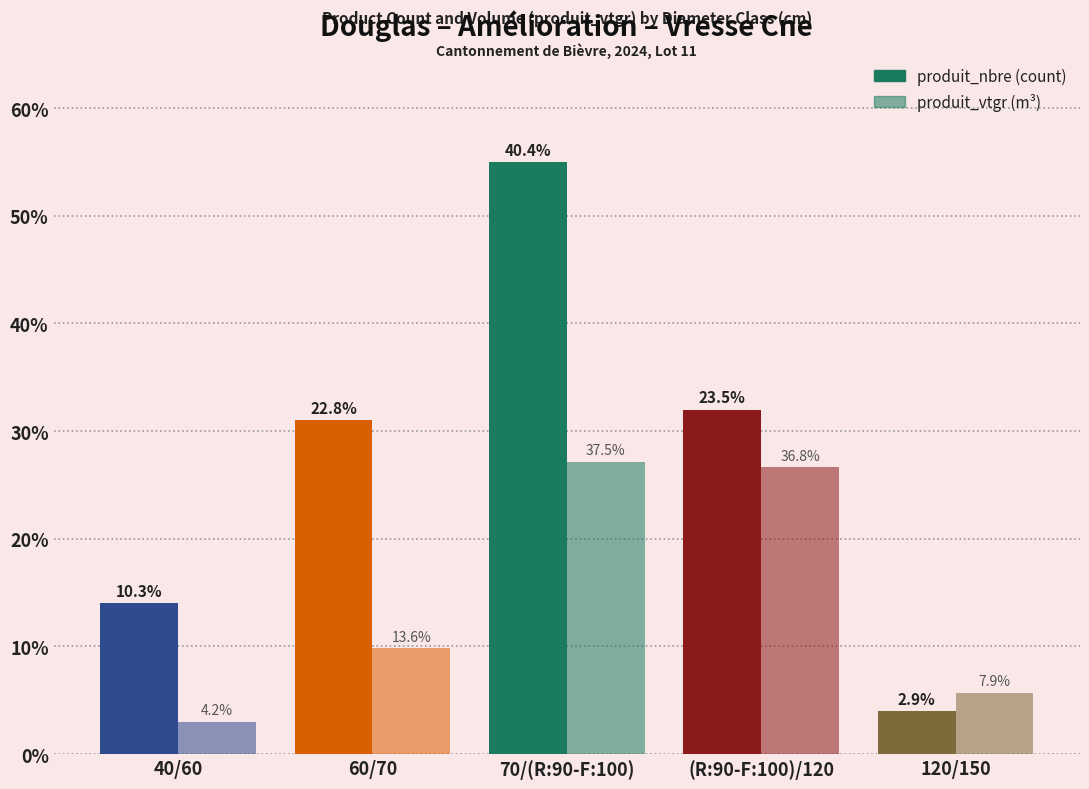

Are the bars horizontal?

No